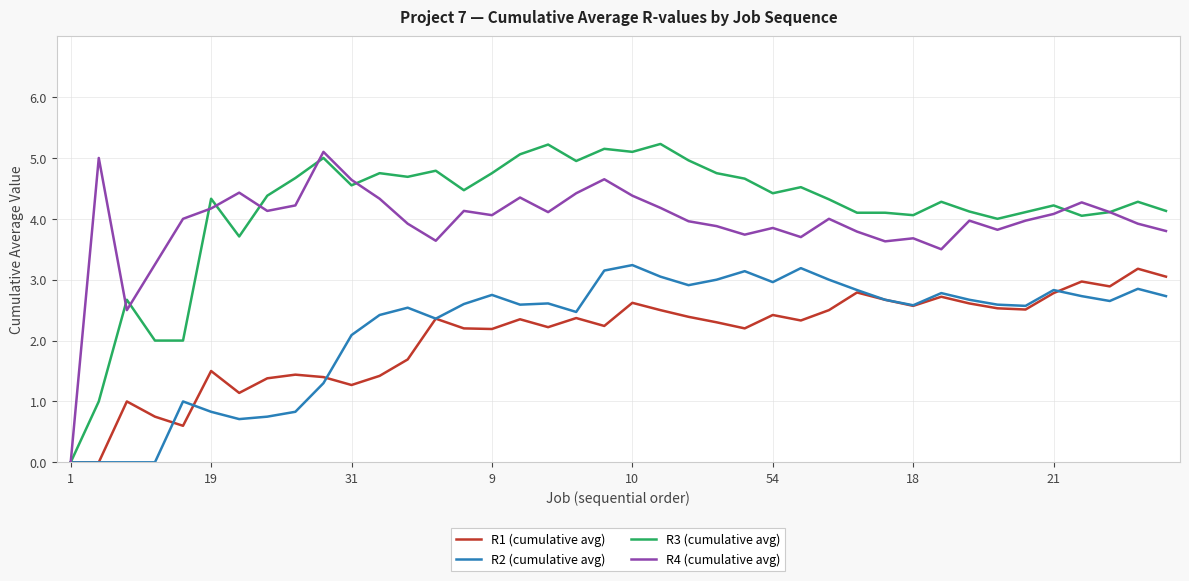

What is the highest value of the R4 (cumulative avg) series?

5.1